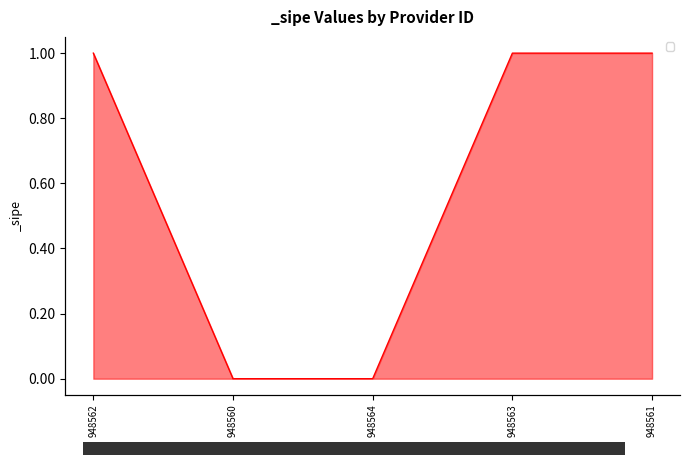

What is the sum of the values at 948563 and 948560?

1